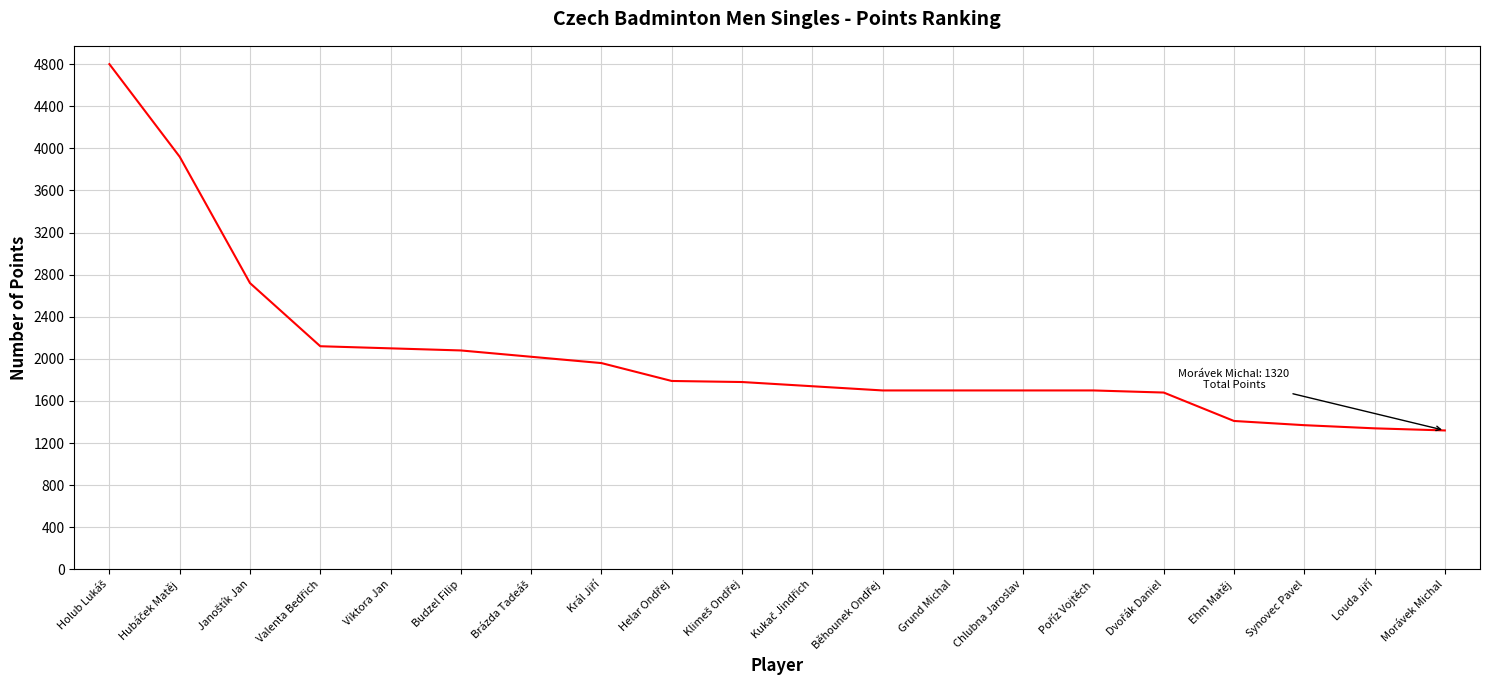

Which has a higher value, Chlubna Jaroslav or Synovec Pavel?

Chlubna Jaroslav